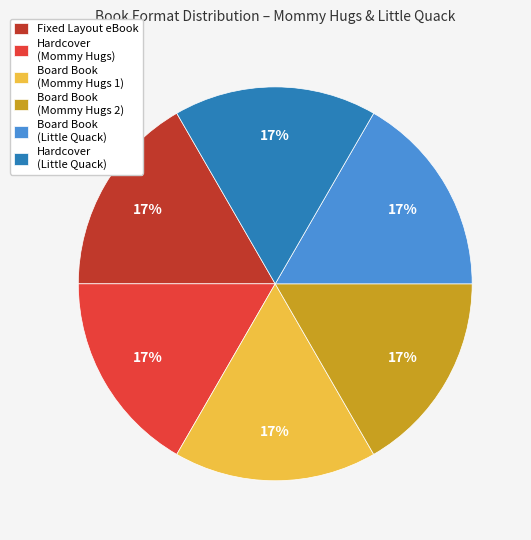

Does Board Book (Mommy Hugs 1) represent more than half of the total?

No